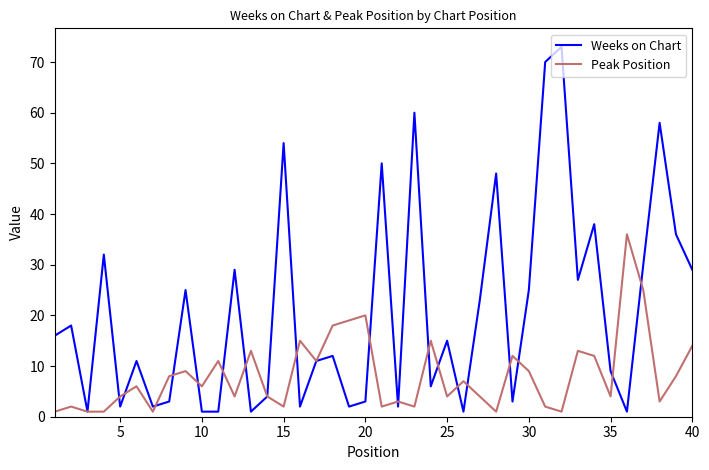

Which series has the widest spread of values?

Weeks on Chart